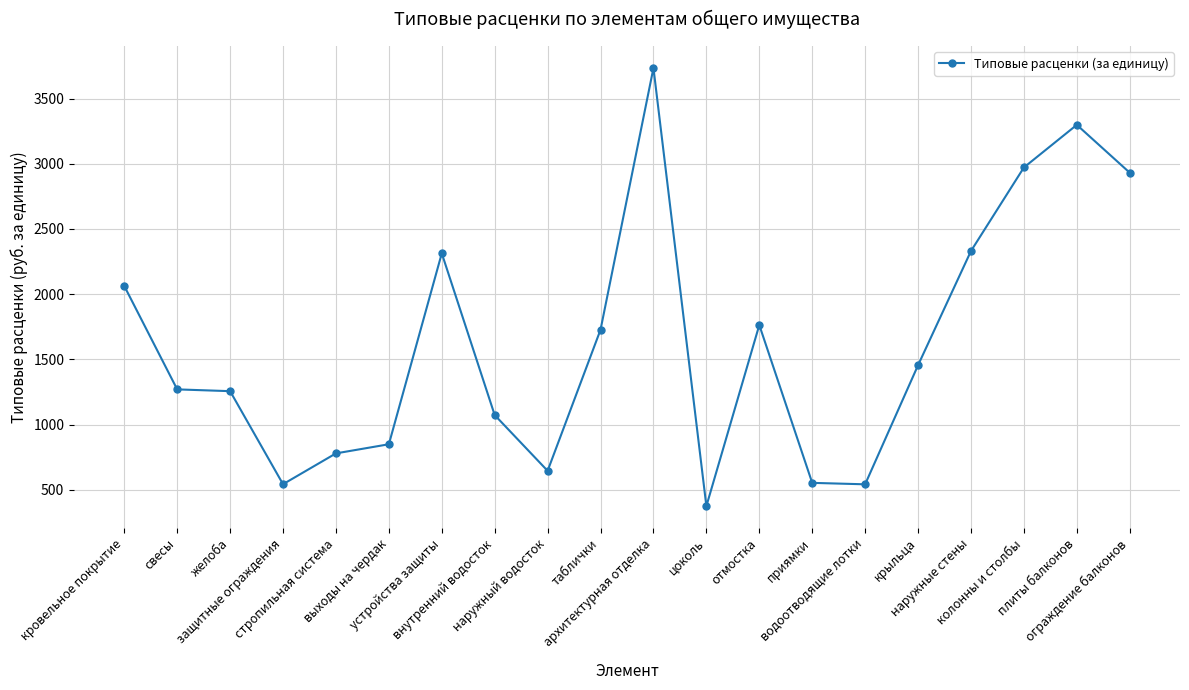

Read the value at ограждение балконов.

2931.9